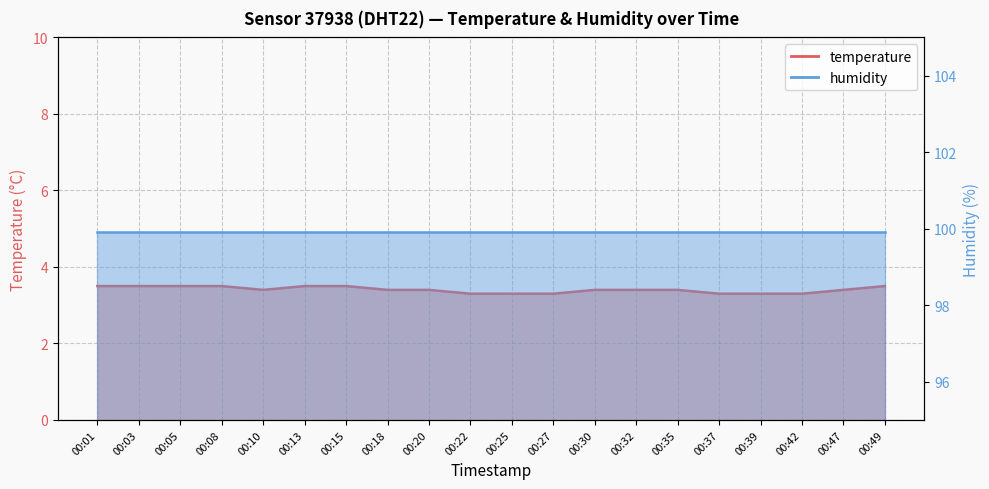

At which category does the data reach its first local valley?

00:10